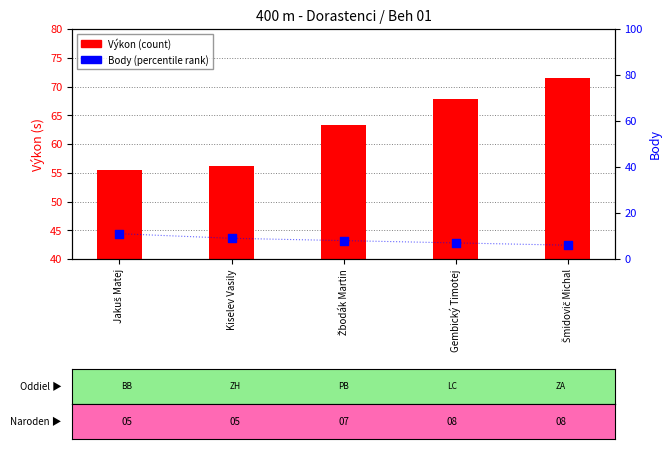

Which series reaches the maximum Y coordinate?

Výkon (count)